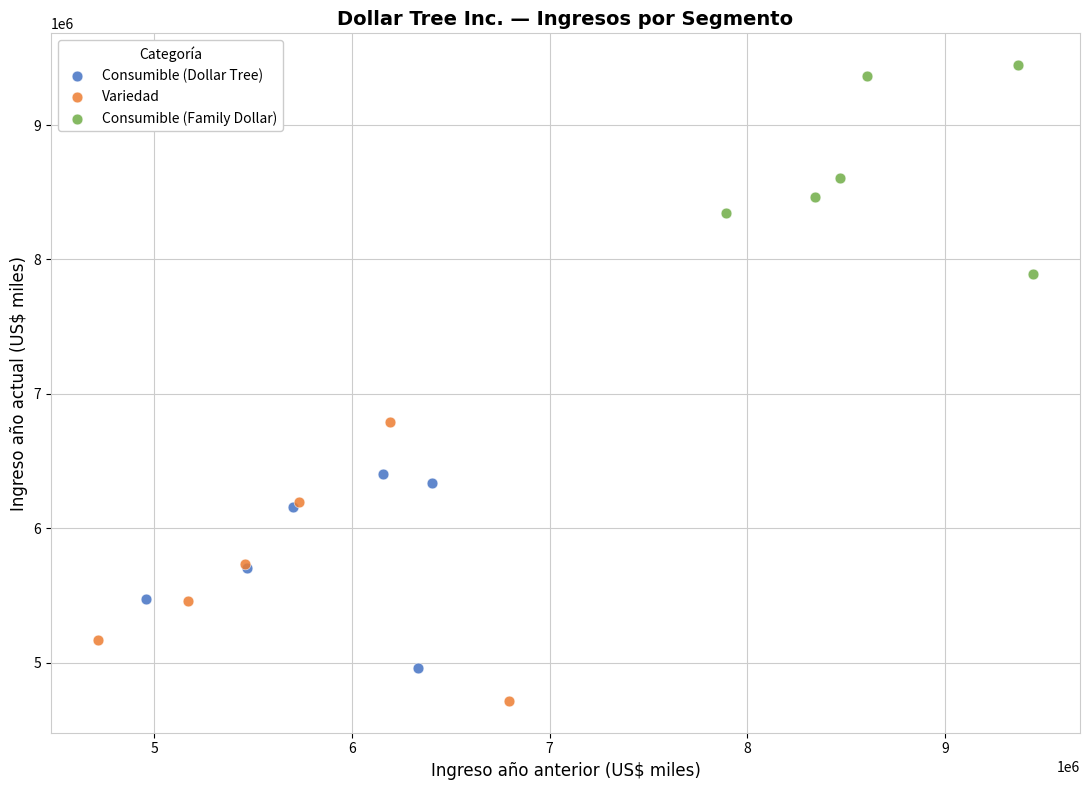

Which series contains the highest Y value?

Consumible (Family Dollar)